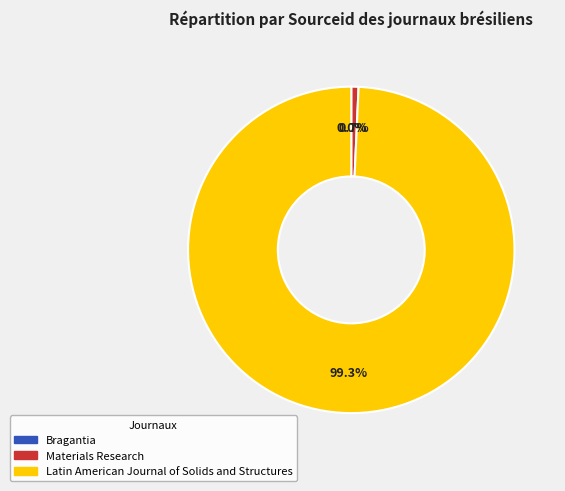

Which category has the biggest portion of the pie?

Latin American Journal of Solids and Structures